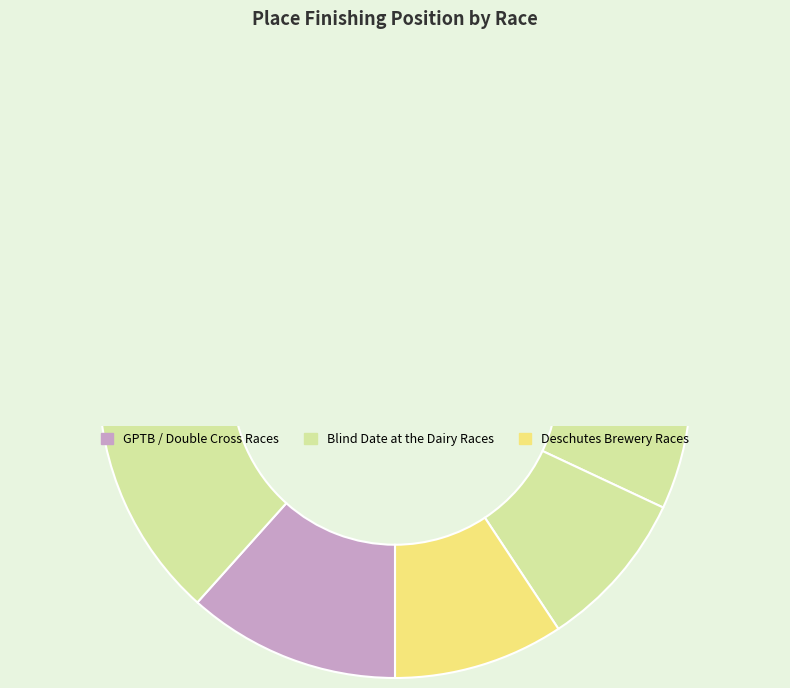

To the nearest percent, what is the average slice percentage?

11%